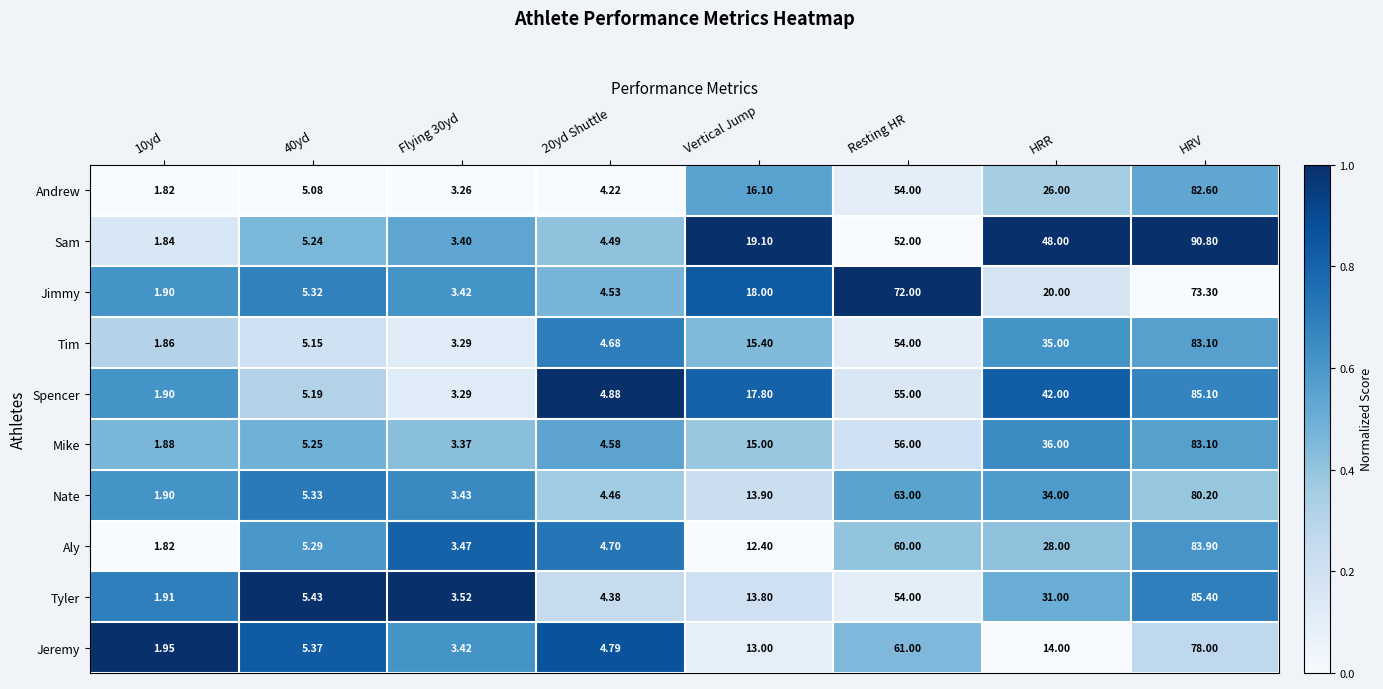

Rank the series at 20yd Shuttle from lowest to highest value.

Andrew, Tyler, Nate, Sam, Jimmy, Mike, Tim, Aly, Jeremy, Spencer